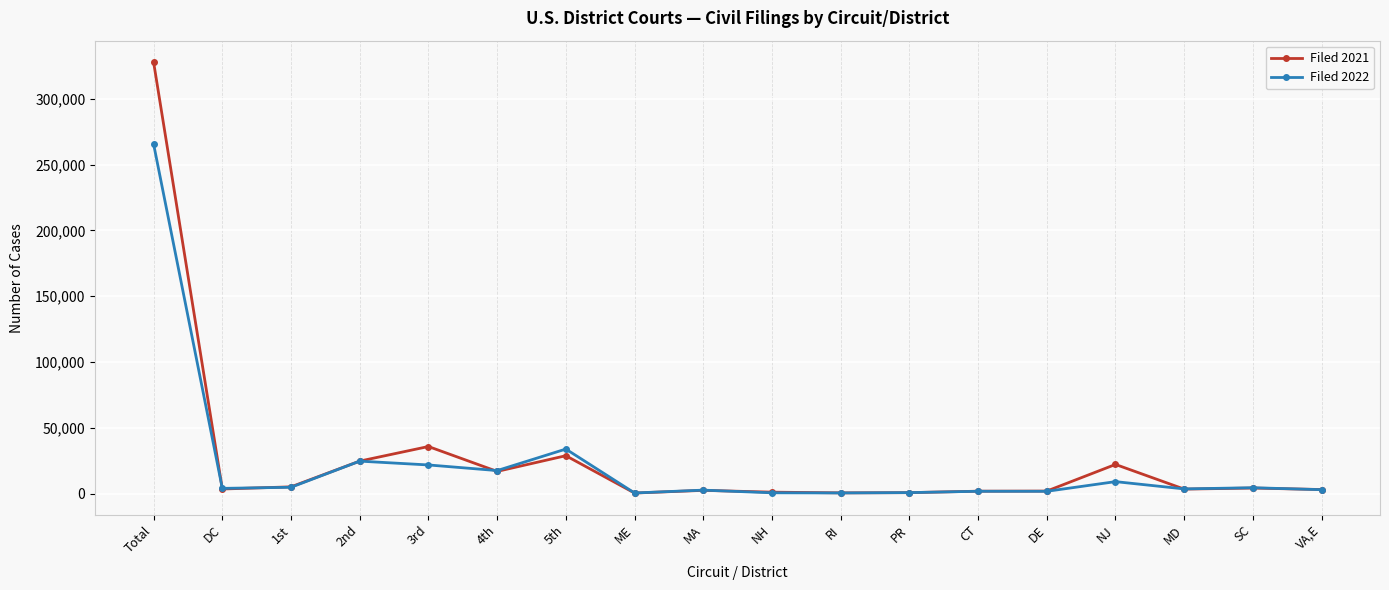

True or false: Filed 2022 has more than 1 interior local peaks.

True